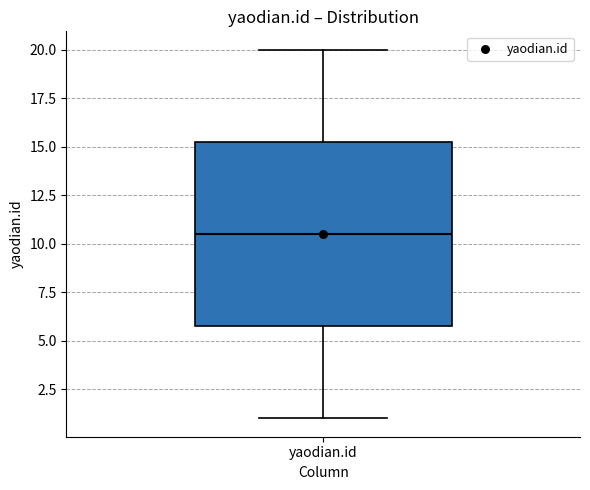

Read this box plot against the y-axis: the position of the median line, the range covered by the box, and the ends of both whiskers. The values are not printed on the chart, so give them approximately, as read against the axis.

median 10.5, box 6.0 to 15.5, whiskers 1.0 to 20.0